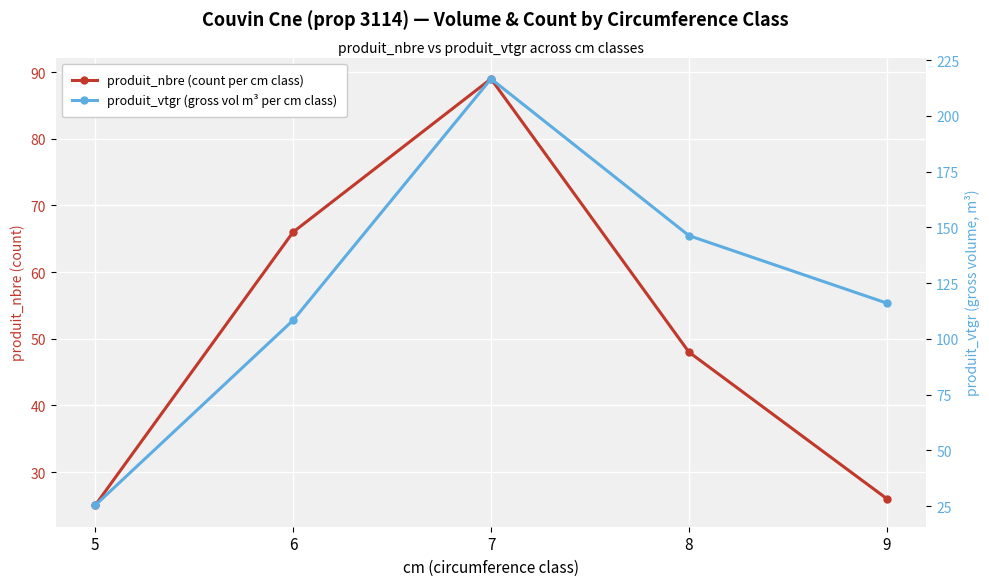

Between 5 and 9, which series saw the biggest shift?

produit_vtgr (gross vol m³ per cm class)